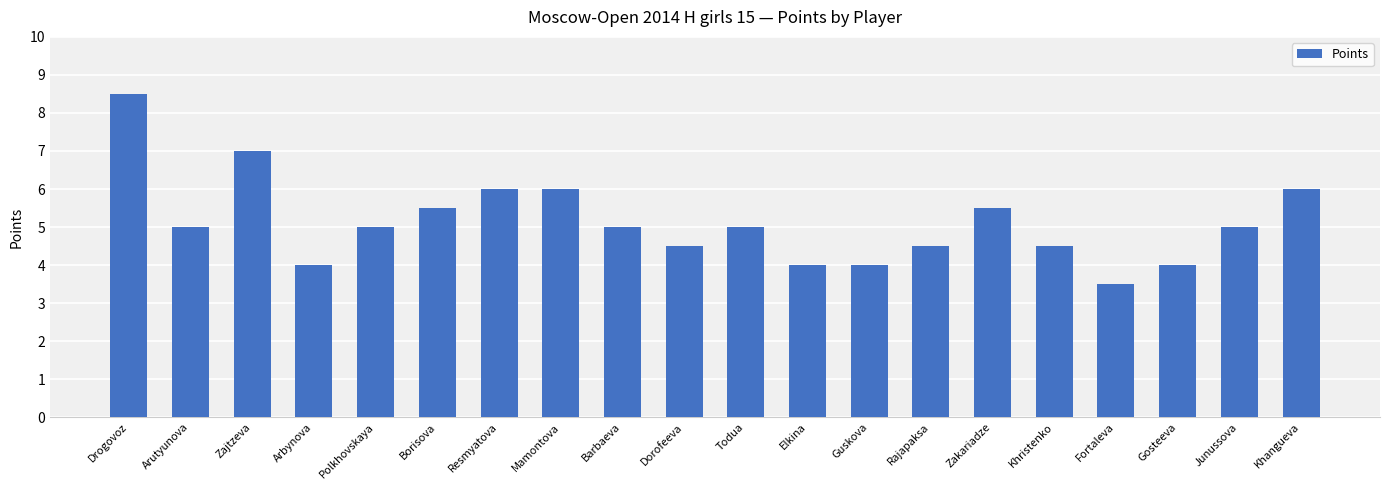

What position from the right is Borisova?

15